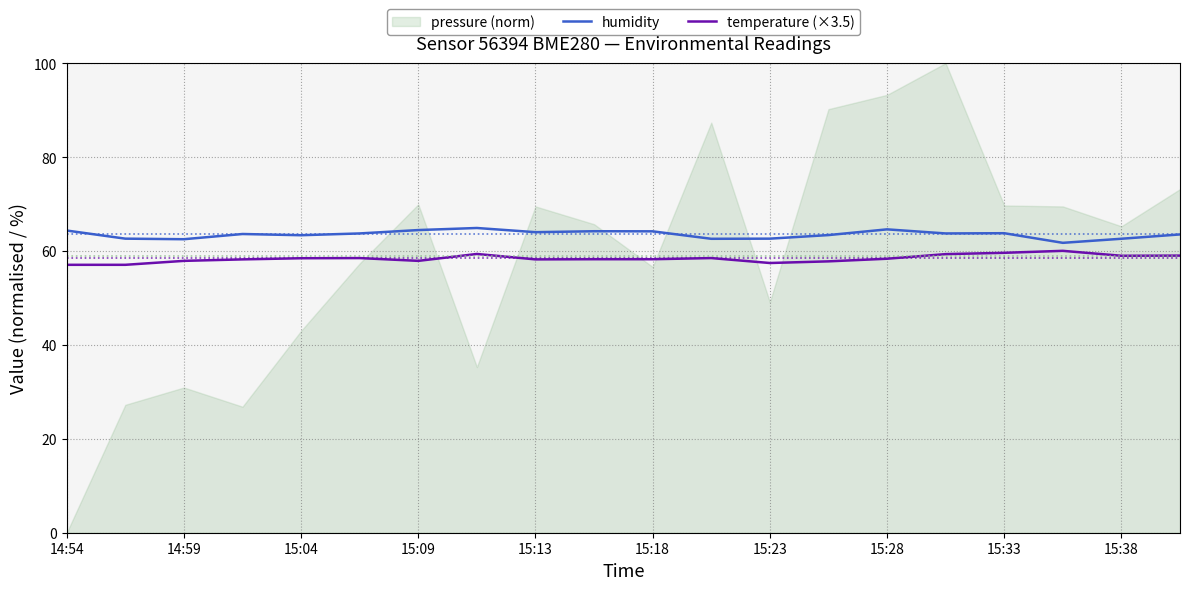

True or false: humidity and temperature (×3.5) intersect in this chart.

False